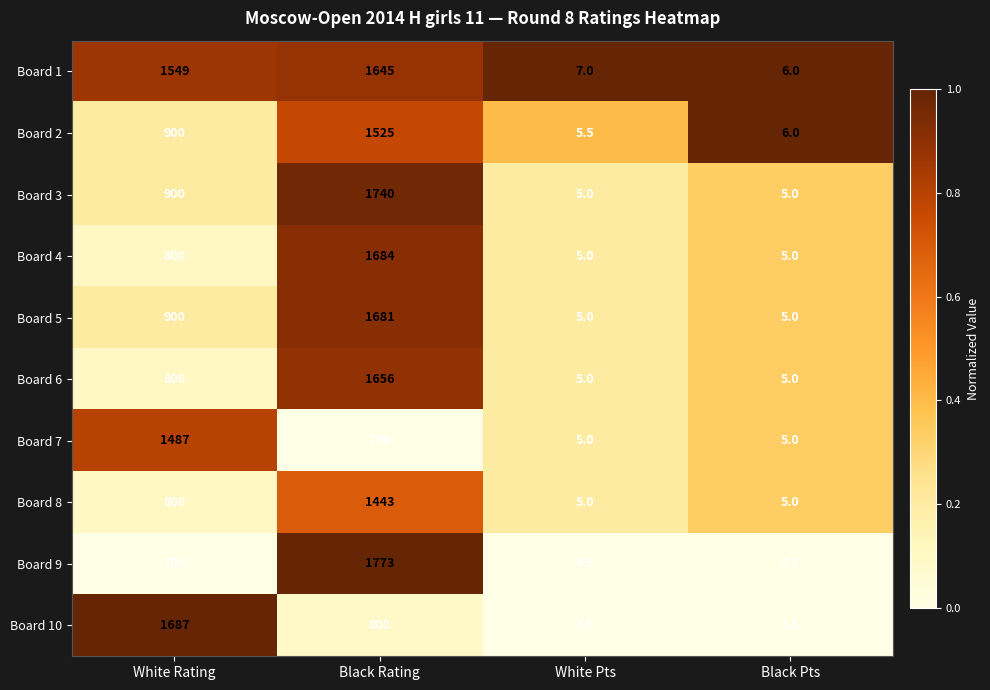

What value does the Board 2 series have at White Pts?

5.5